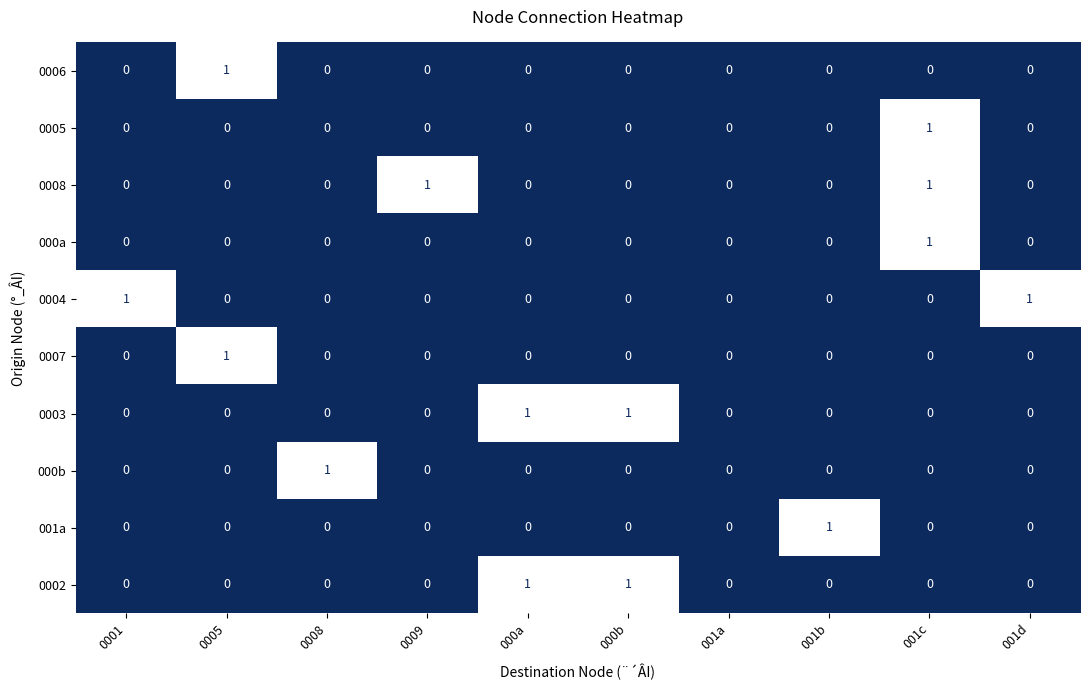

Is it true that 0004 equals 0 at 001c?

True